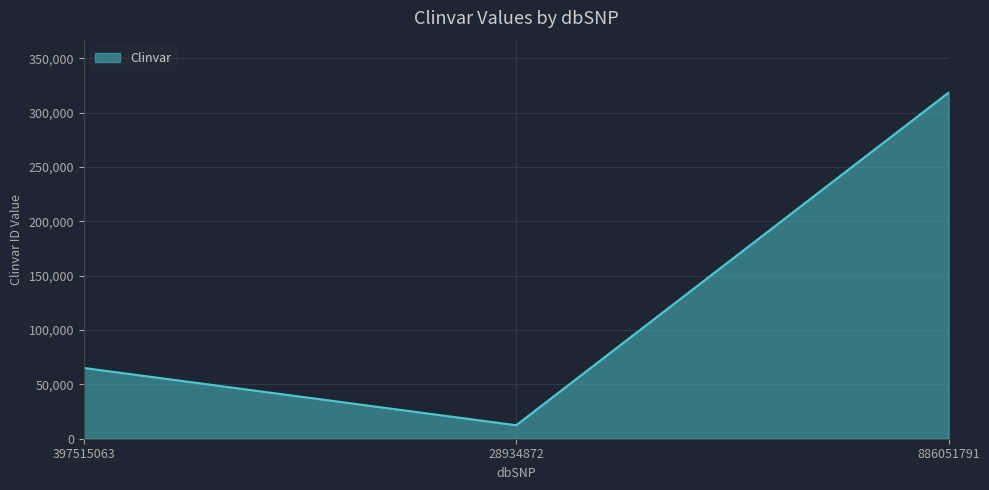

Rank the categories by value from highest to lowest.

886051791, 397515063, 28934872